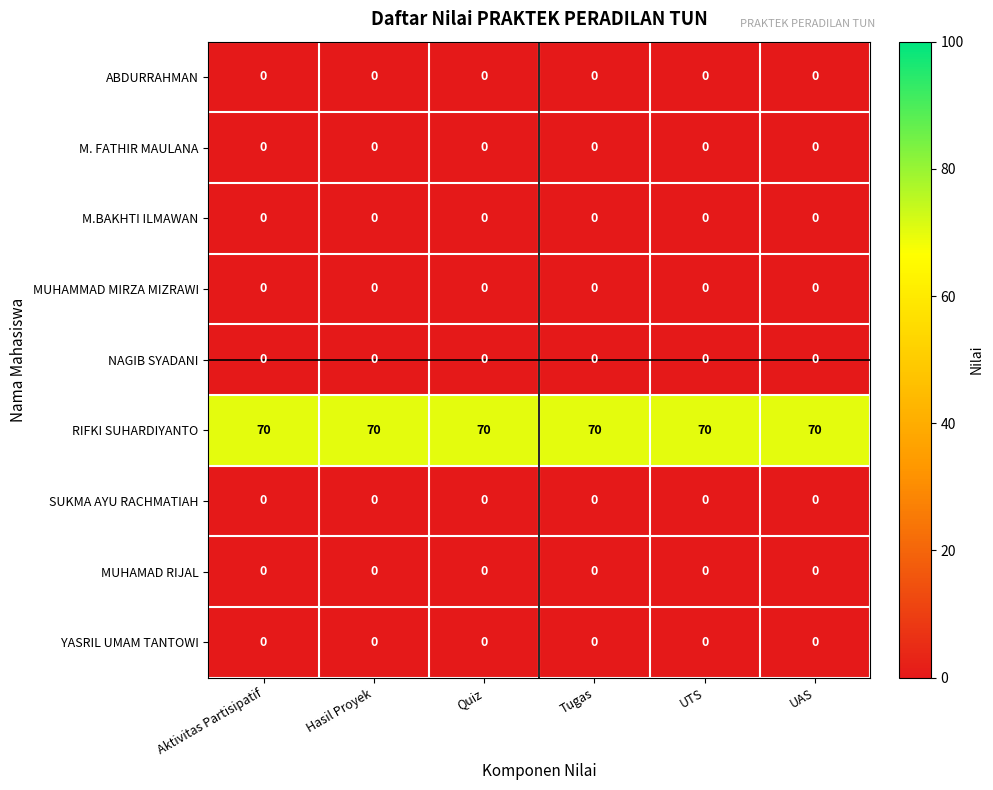

At how many categories does at least one series exceed 35?

6